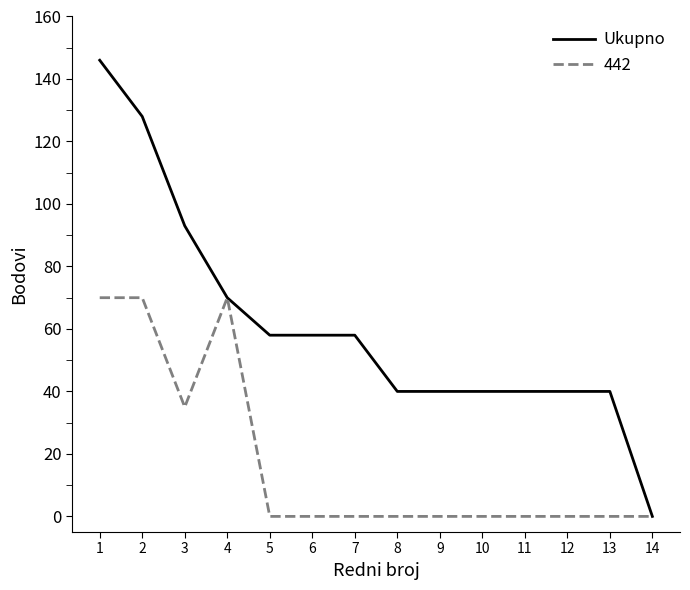

Is it true that Ukupno equals 58 at 6?

True